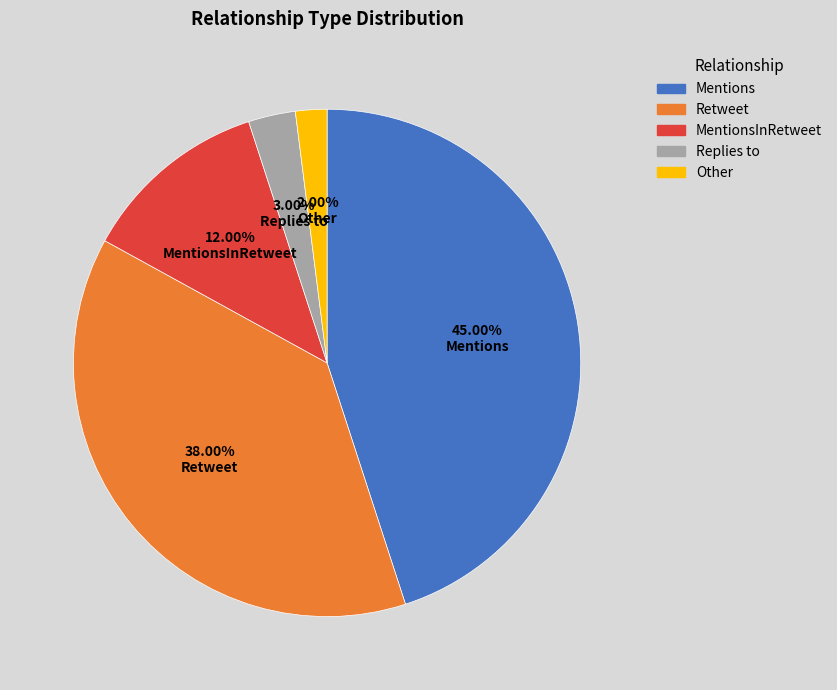

To the nearest percent, what is the difference between the largest and smallest slice percentages?

43%